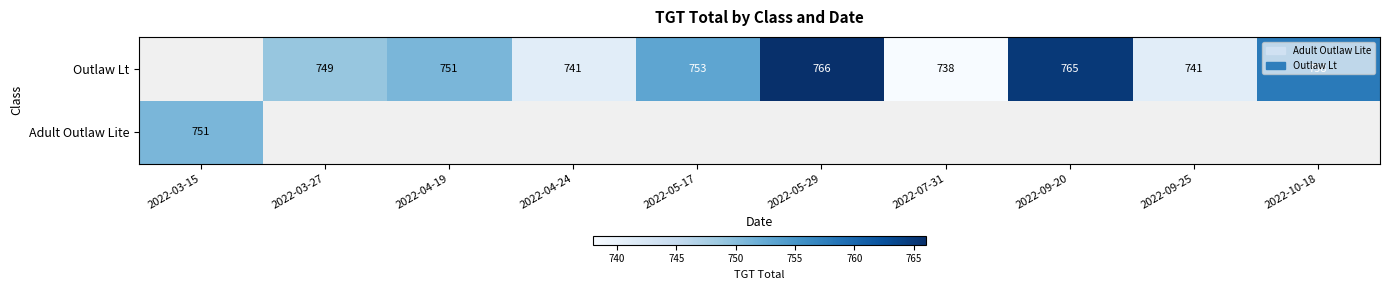

What is the sum of the Outlaw Lt values at 2022-07-31 and 2022-04-19?

1489